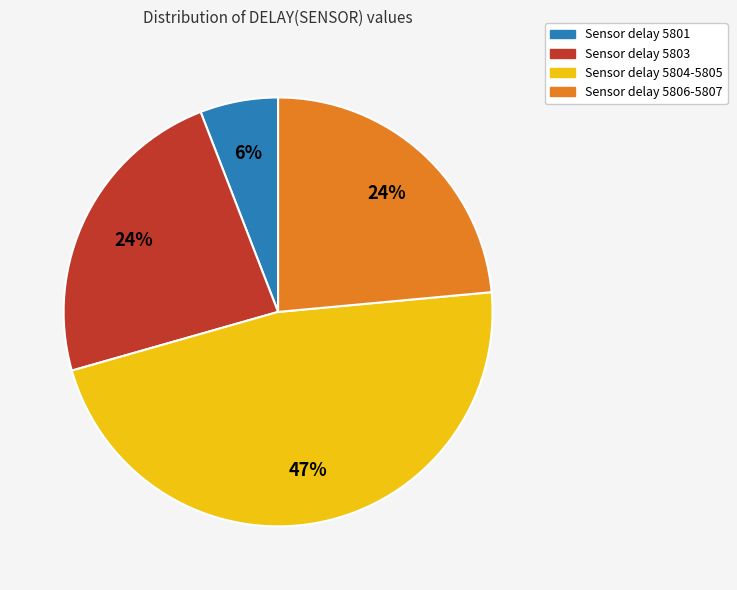

Is the sum of Sensor delay 5804-5805 and Sensor delay 5803 greater than half?

Yes